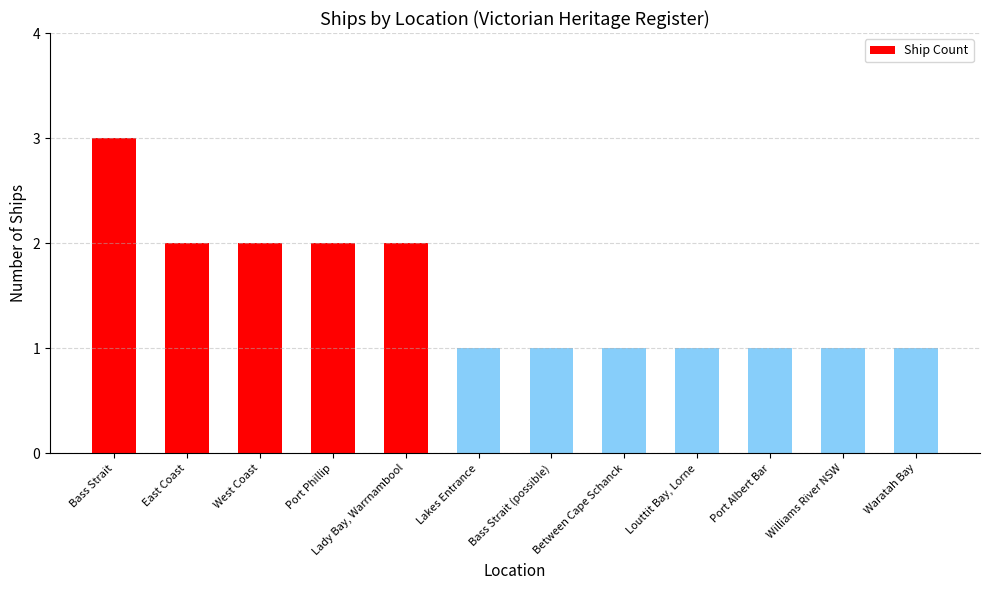

What position from the left is Bass Strait?

1